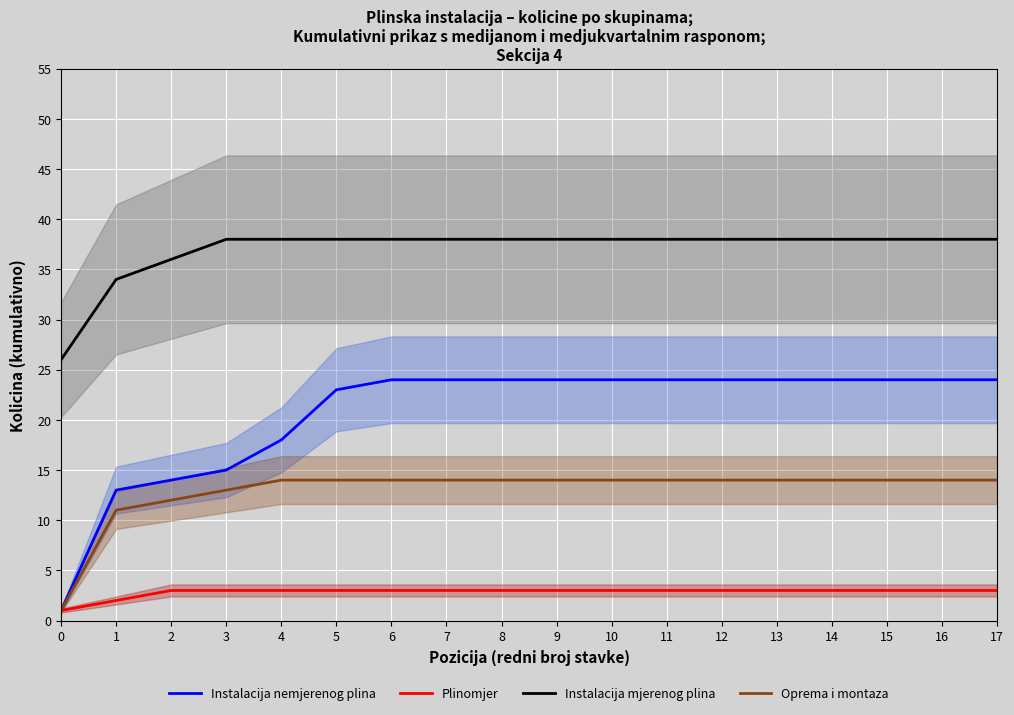

What are all the series names shown in the legend?

Instalacija nemjerenog plina, Plinomjer, Instalacija mjerenog plina, Oprema i montaza